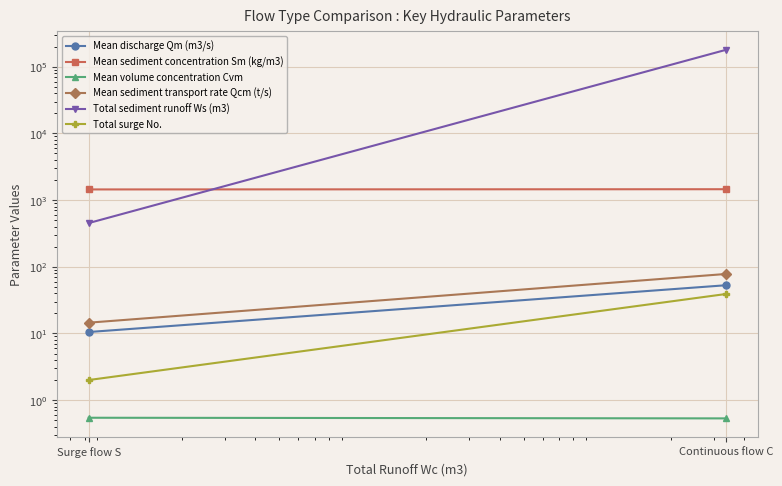

Which series has the widest spread of values?

Total sediment runoff Ws (m3)